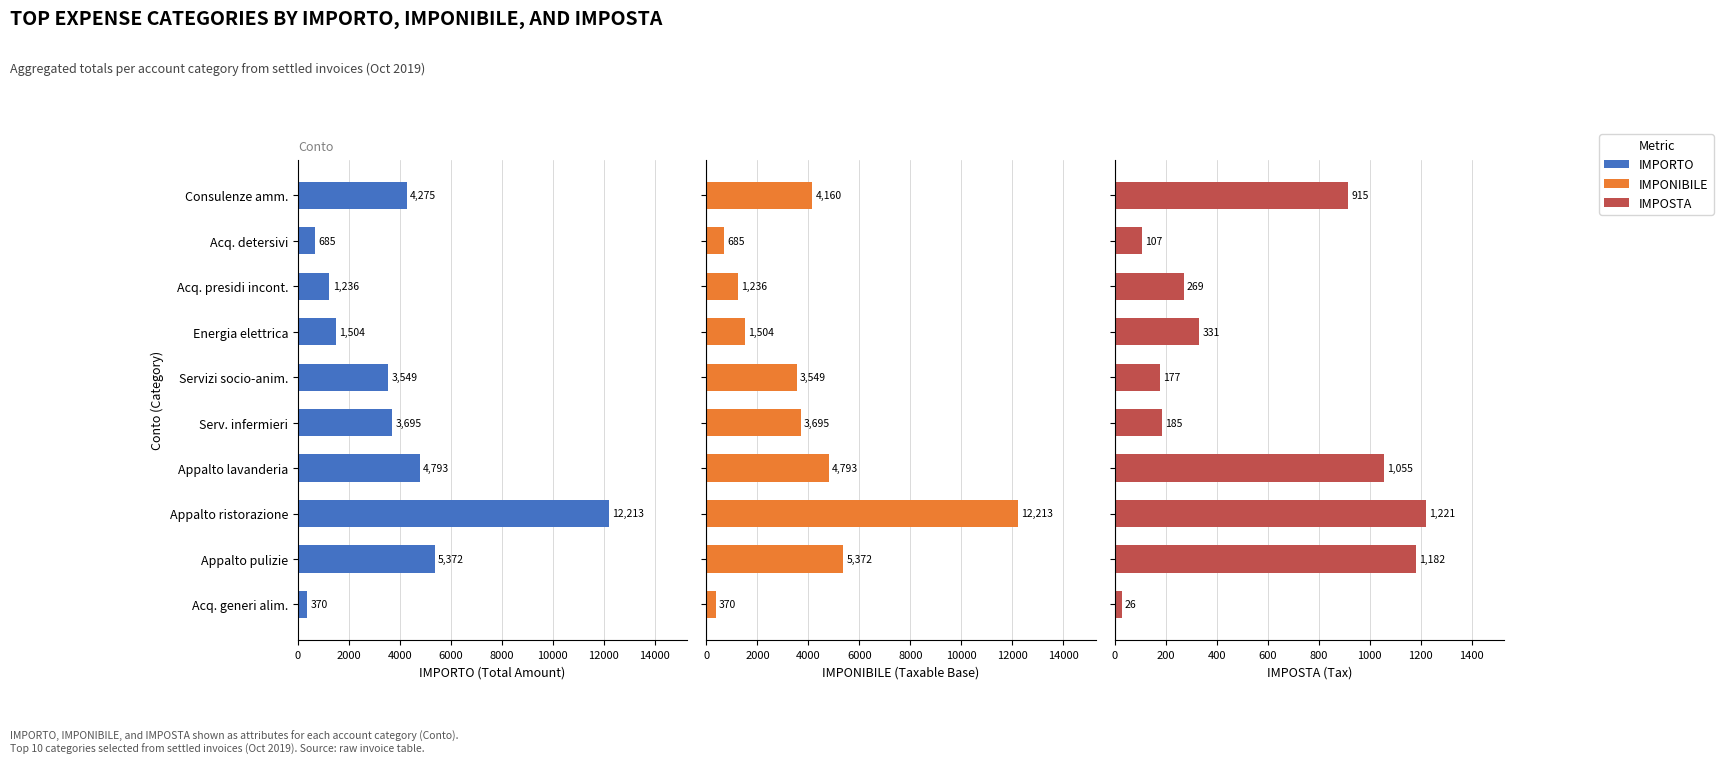

Reading left to right, extract all data points from this chart.

IMPORTO: 369.9	5372.2	12213.2	4793.2	3694.7	3549.0	1504.1	1235.9	684.6	4275.2
IMPONIBILE: 369.9	5372.2	12213.2	4793.2	3694.7	3549.0	1504.1	1235.9	684.6	4160.0
IMPOSTA: 26.4	1181.9	1221.3	1054.5	184.7	177.4	330.9	269.4	106.9	915.2